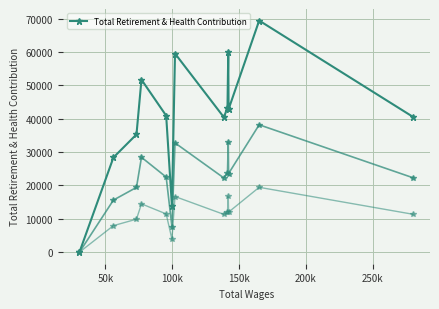

Is it true that the value at 100k is 60022?

False